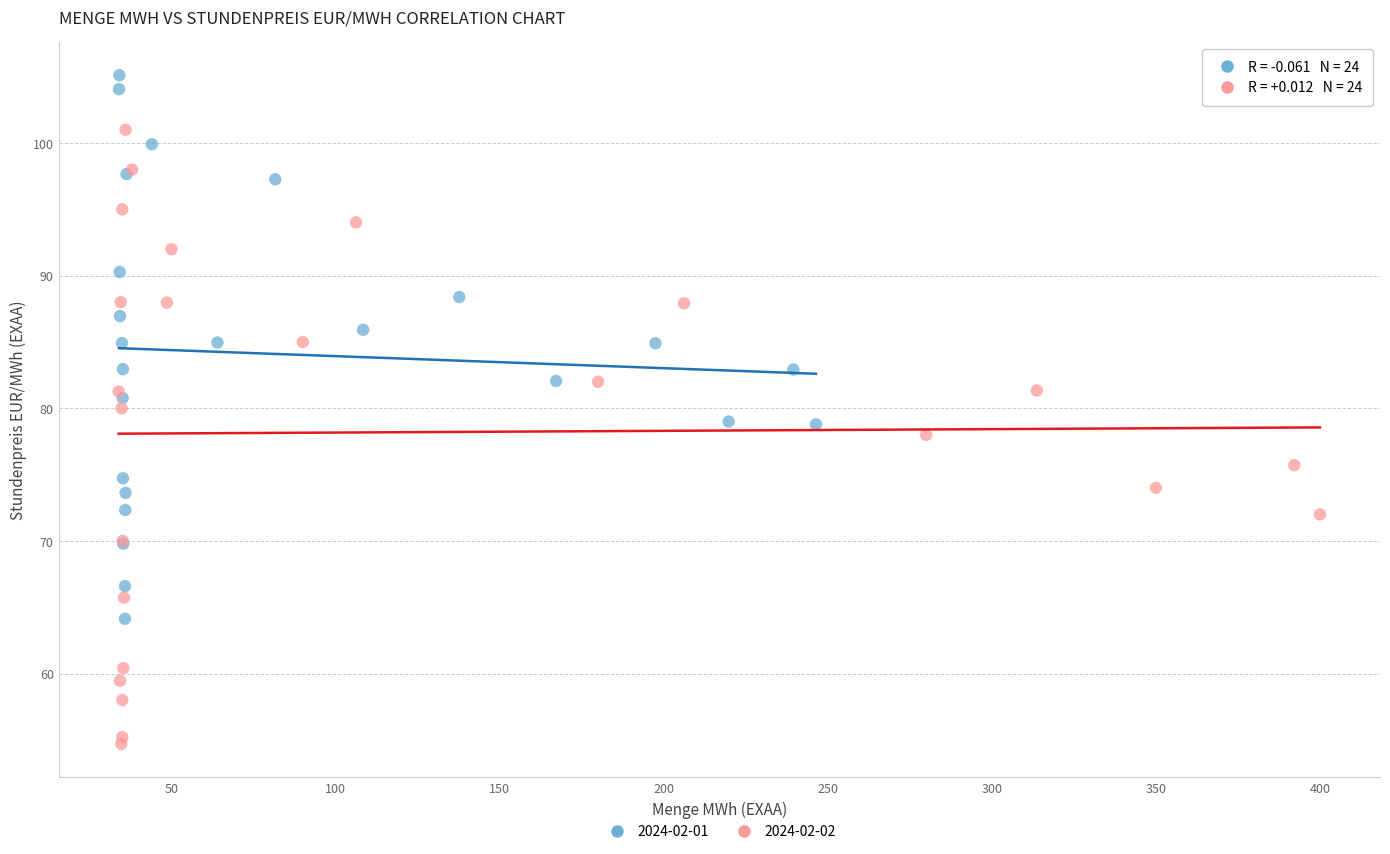

Which series contains the highest Y value?

2024-02-01